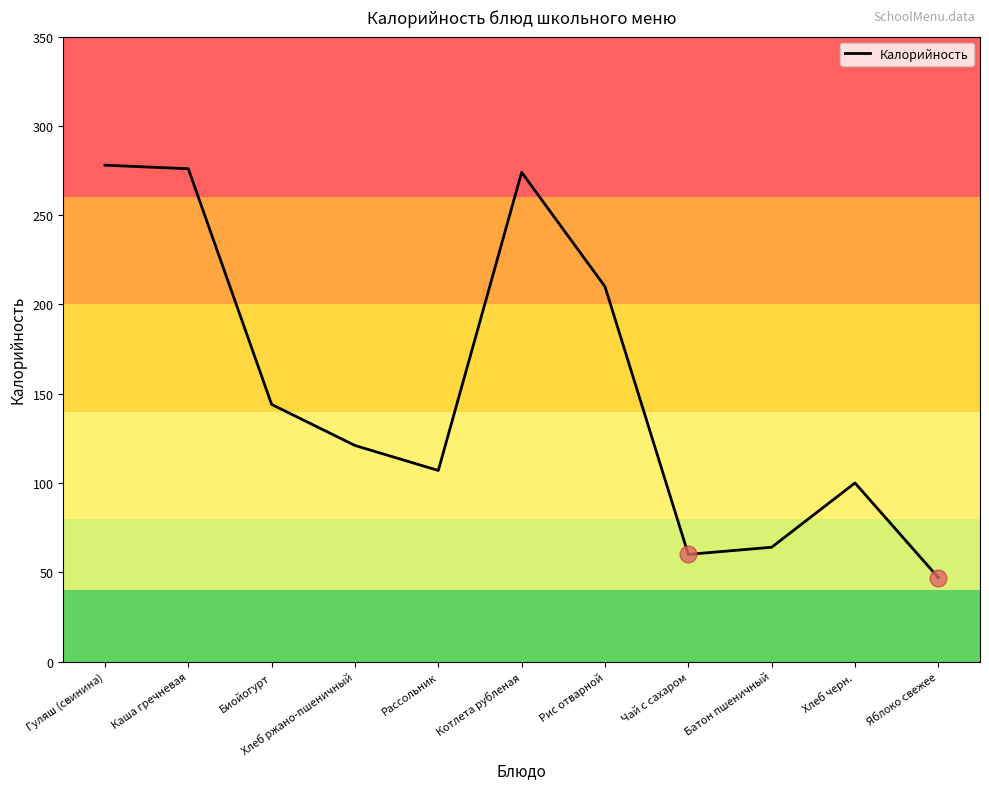

What is the minimum value shown in the chart?

47